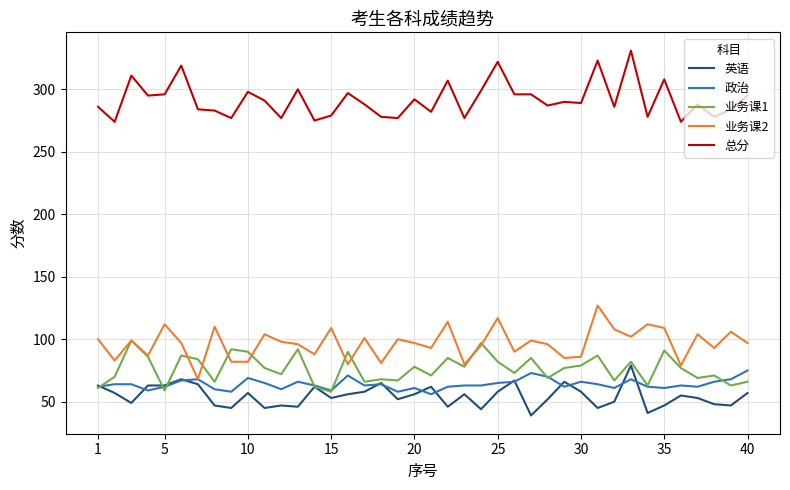

Which series has the largest total across all categories?

总分